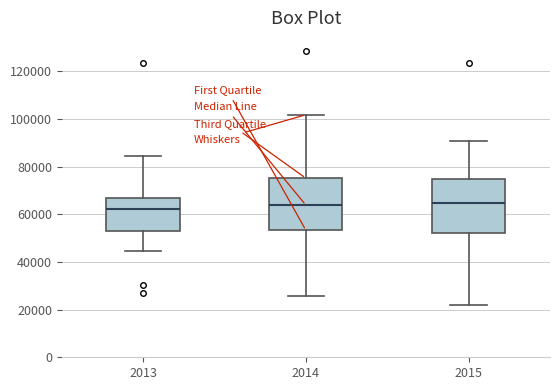

Reading left to right, read every box against the y-axis: the position of its median line, the range the box covers, and the ends of its whiskers. The values are not printed on the chart, so give them approximately, as read against the axis.

2013: median 62000, box 52000 to 68000, whiskers 44000 to 84000
2014: median 64000, box 54000 to 76000, whiskers 26000 to 102000
2015: median 64000, box 52000 to 74000, whiskers 22000 to 90000